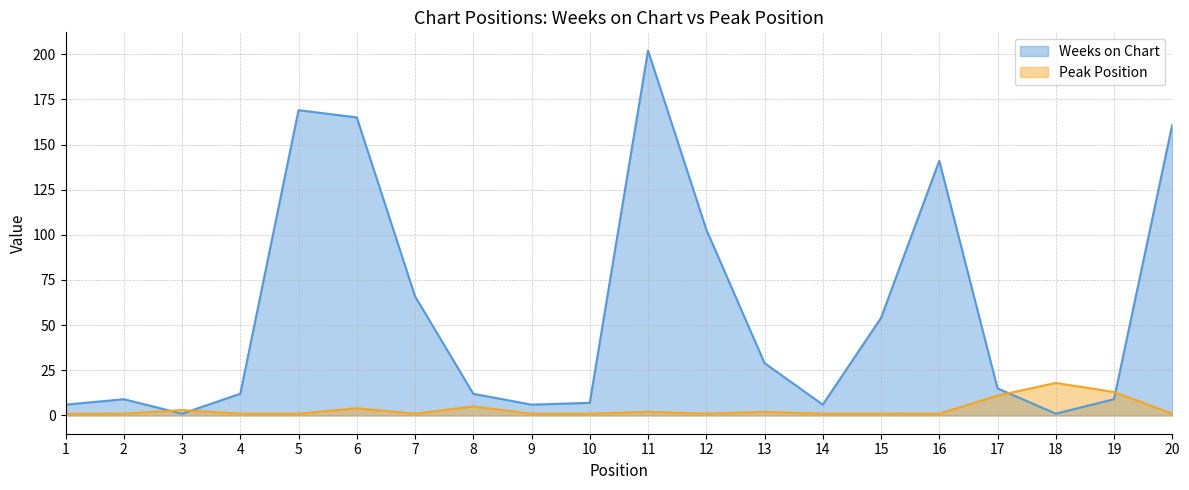

What is the sum of the Peak Position values at 19 and 5?

14